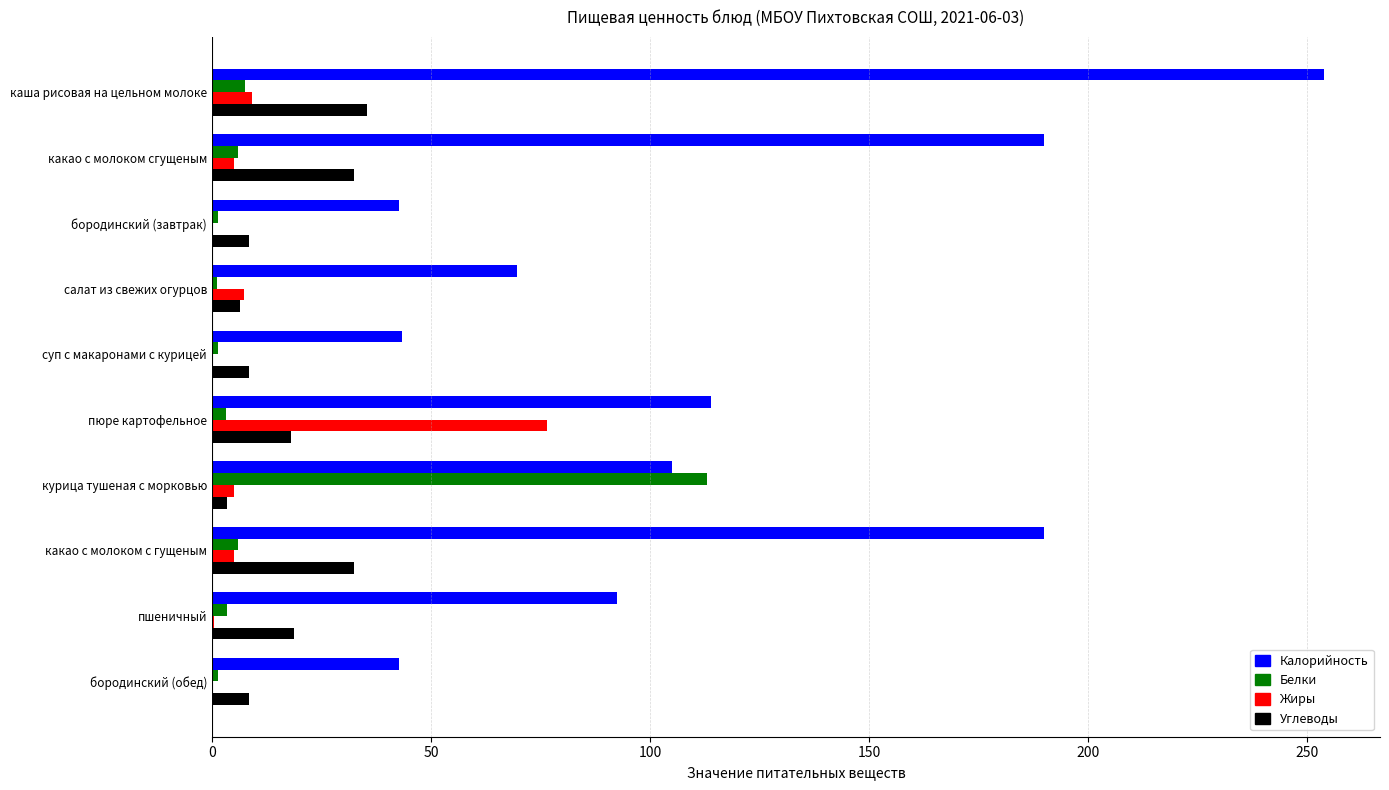

Which series has the largest total across all categories?

Калорийность